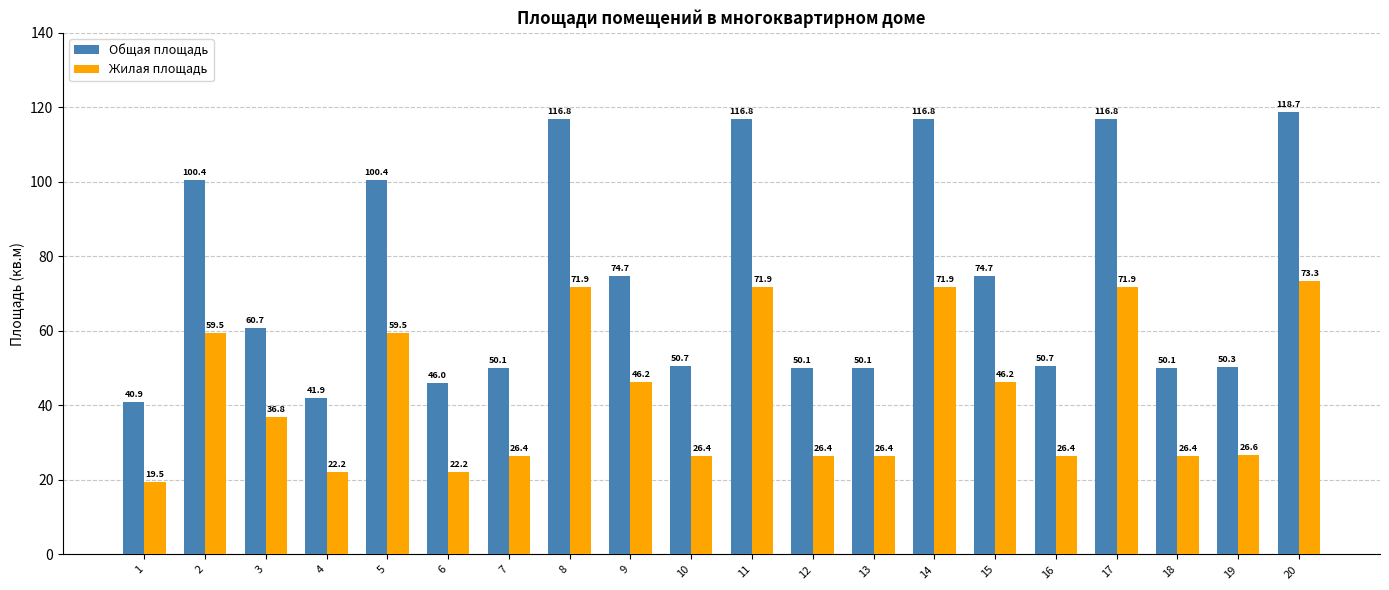

What is the spread (max minus min) of values at 18?

23.7